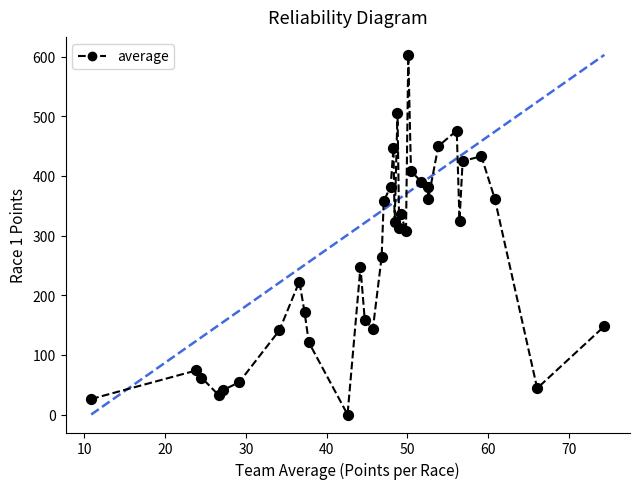

What is the range of Y values (max minus min)?

603